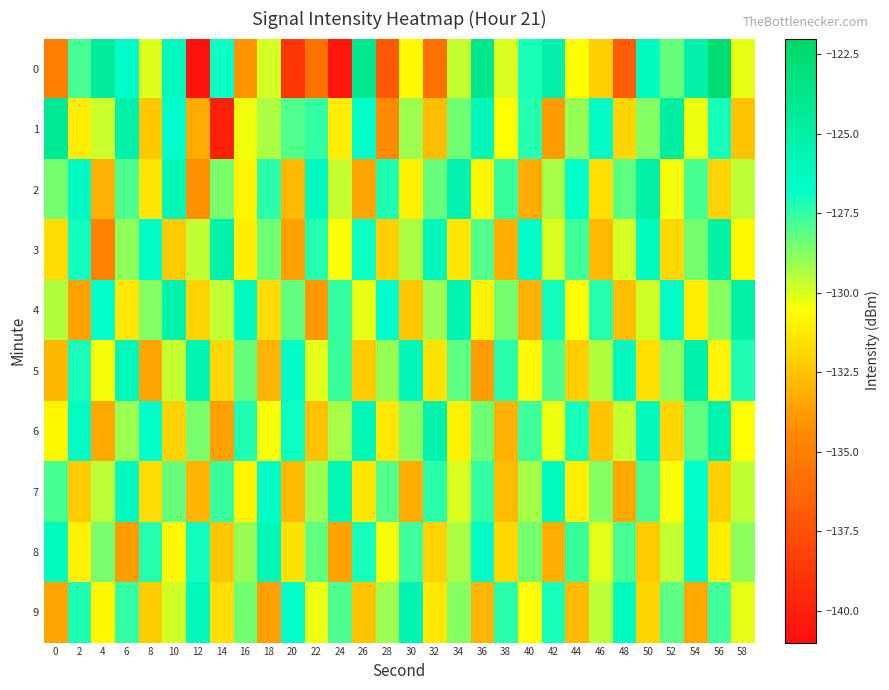

Rank the series at 14 from lowest to highest value.

1, 6, 8, 5, 9, 4, 2, 7, 0, 3